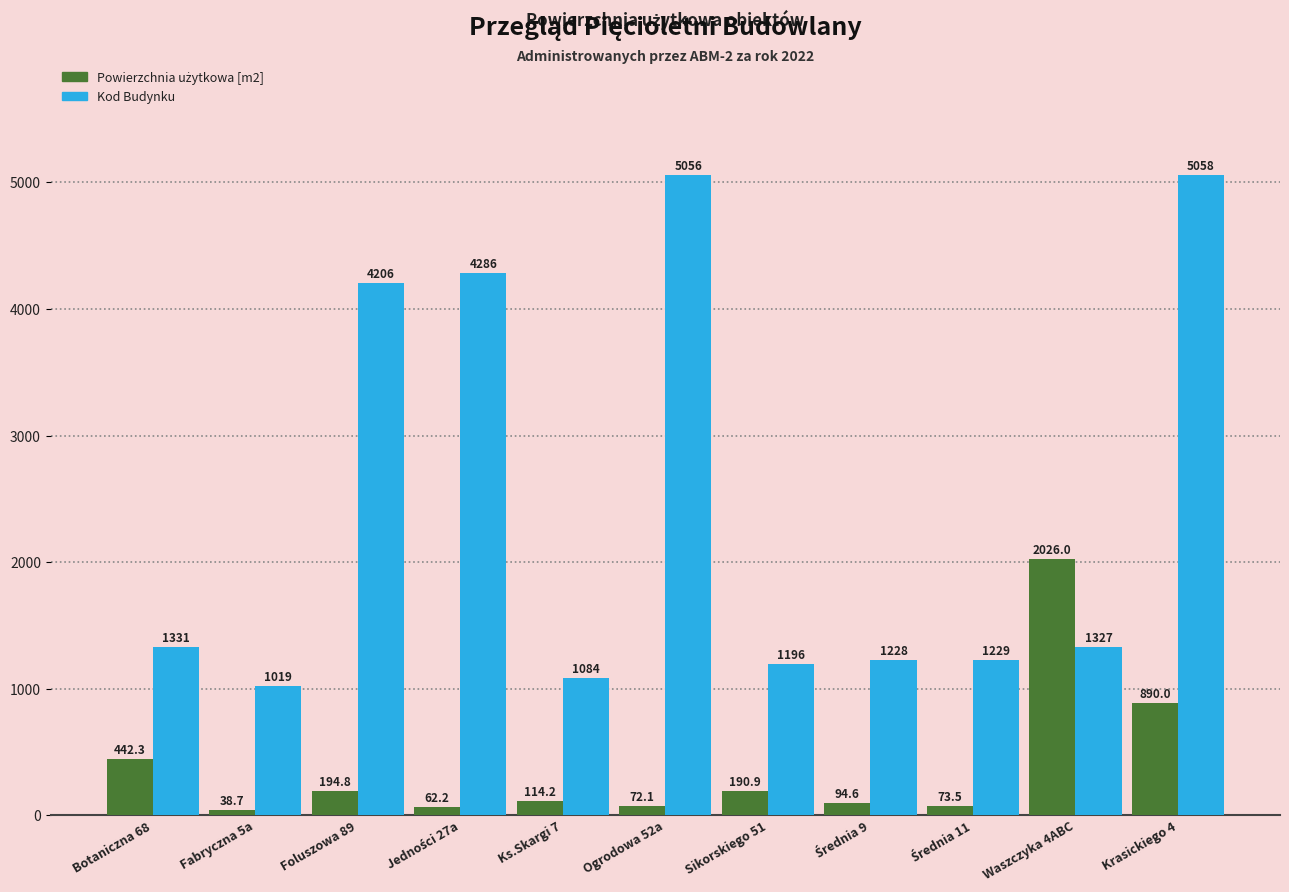

Where is Kod Budynku nearest to the value 3038?

Foluszowa 89